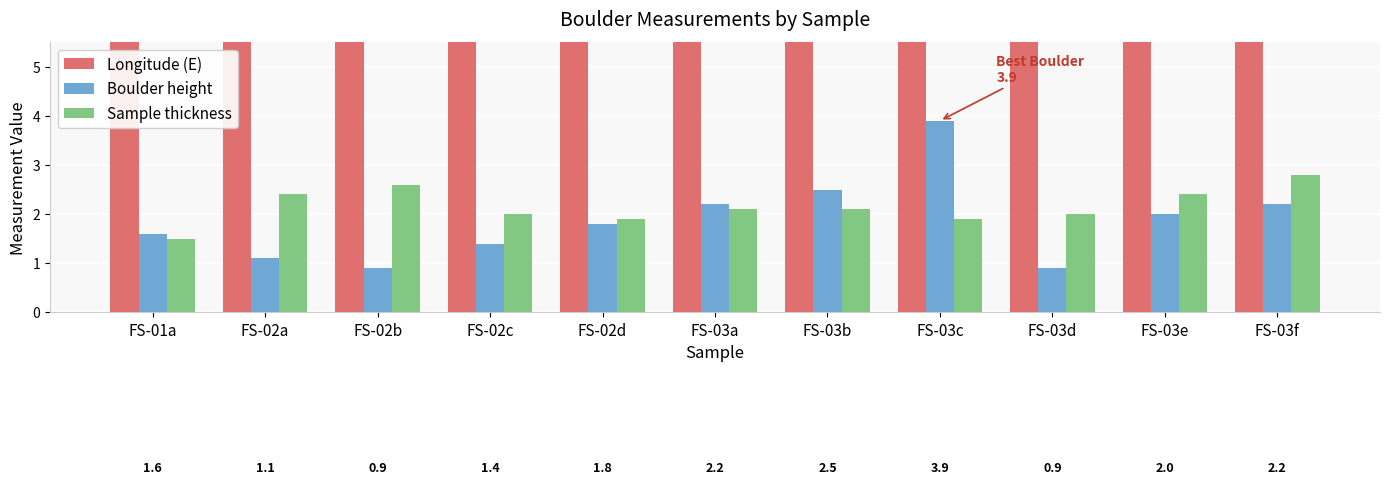

What is the difference between the Sample thickness values at FS-03a and FS-02d?

0.2